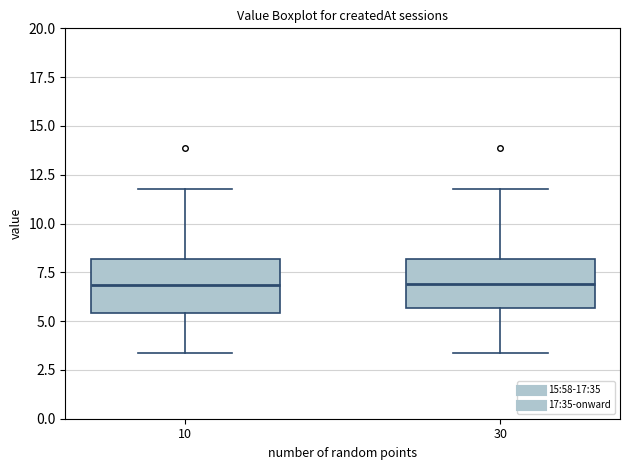

Reading left to right, transcribe this box plot: for each box, give where its median line is, the range the box spans, and where its two whiskers end, as read against the y-axis. The values are not printed on the chart, so give them approximately, as read against the axis.

10: median 7.0, box 5.5 to 8.0, whiskers 3.5 to 12.0
30: median 7.0, box 5.5 to 8.0, whiskers 3.5 to 12.0